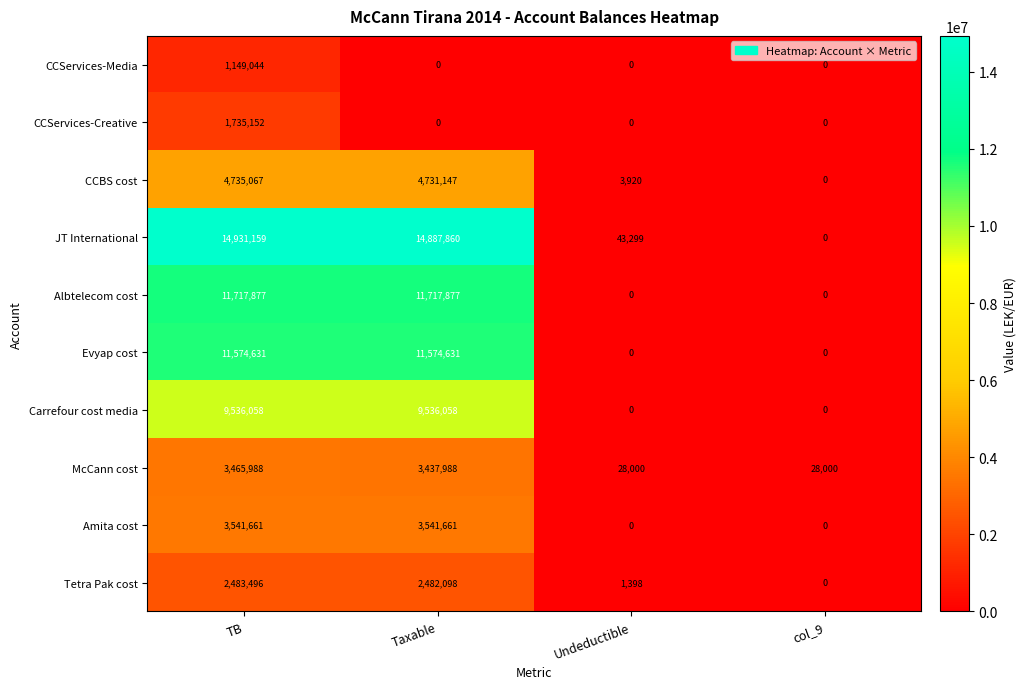

At how many categories does at least one series exceed 8536943?

2